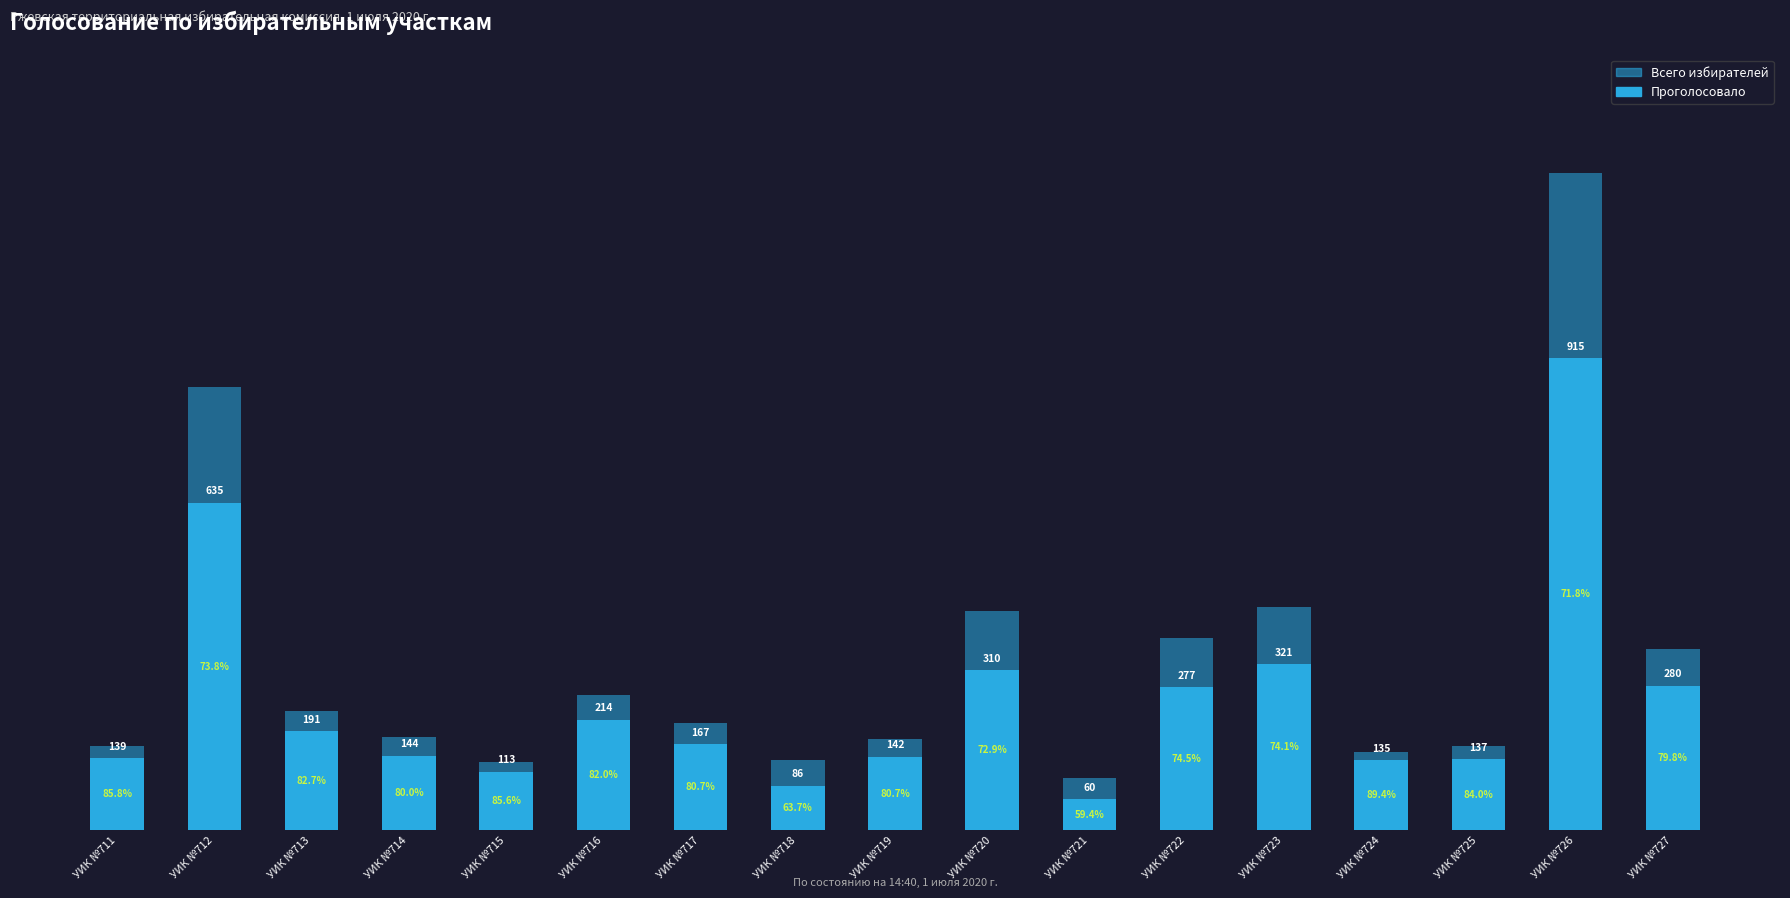

Where is Проголосовало nearest to the value 487?

УИК №712